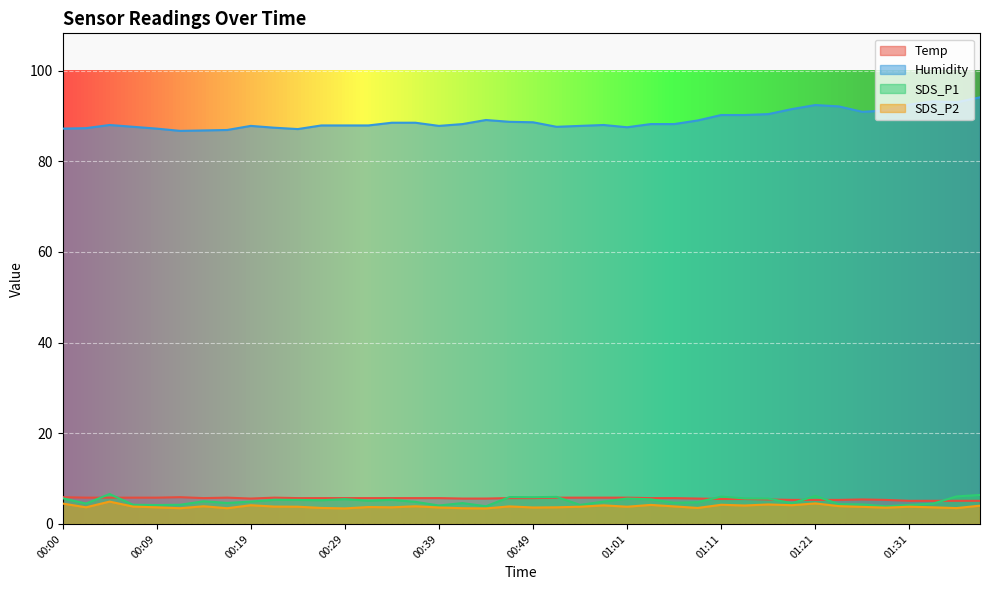

The Temp series shows 5.6 at 00:41. True or false?

True